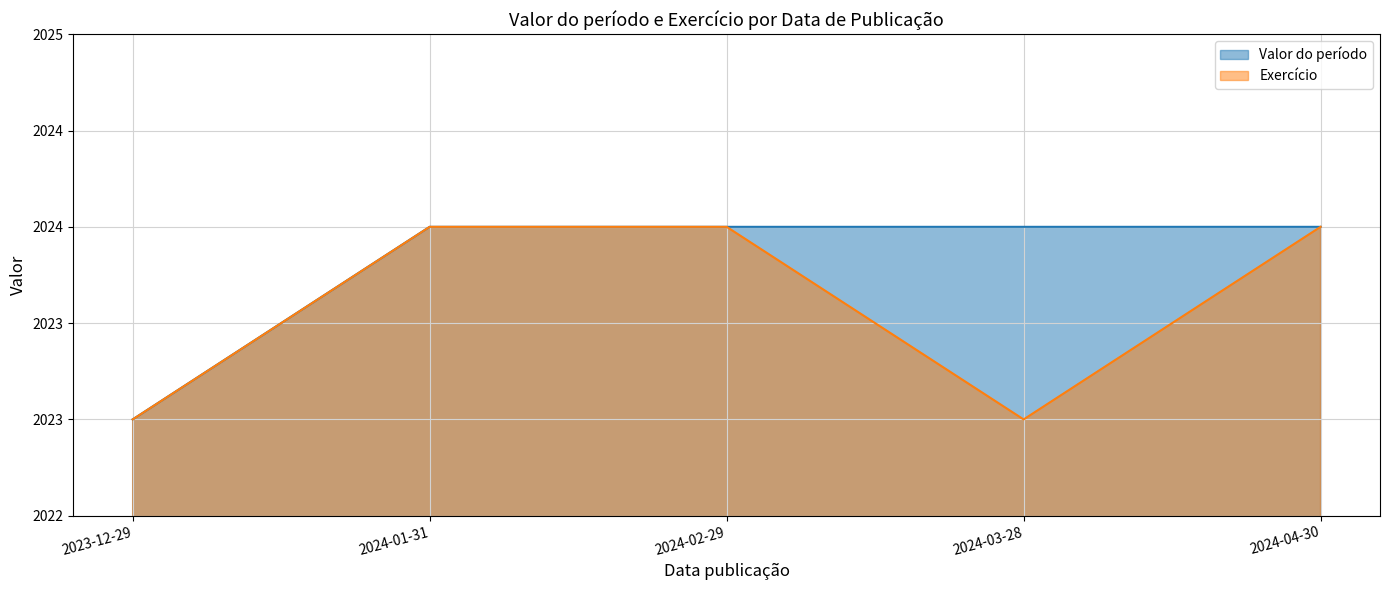

What is the sum of the Valor do período values at 2024-01-31 and 2024-03-28?

4048